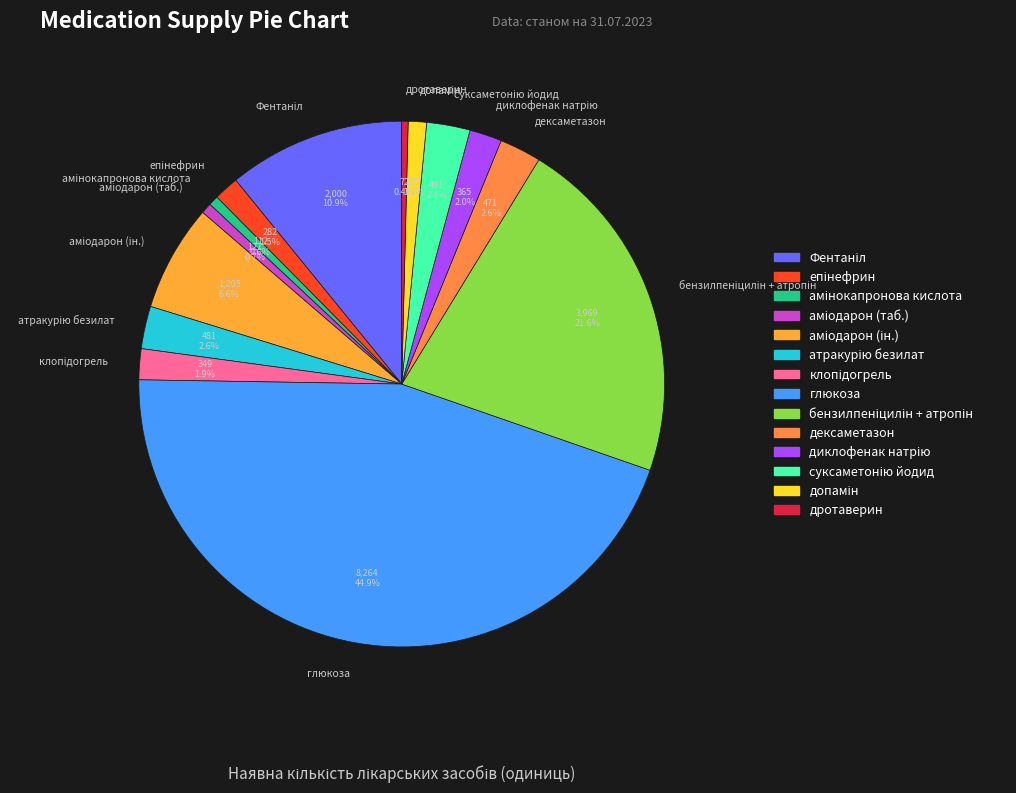

True or false: дротаверин accounts for 0% of the total.

True